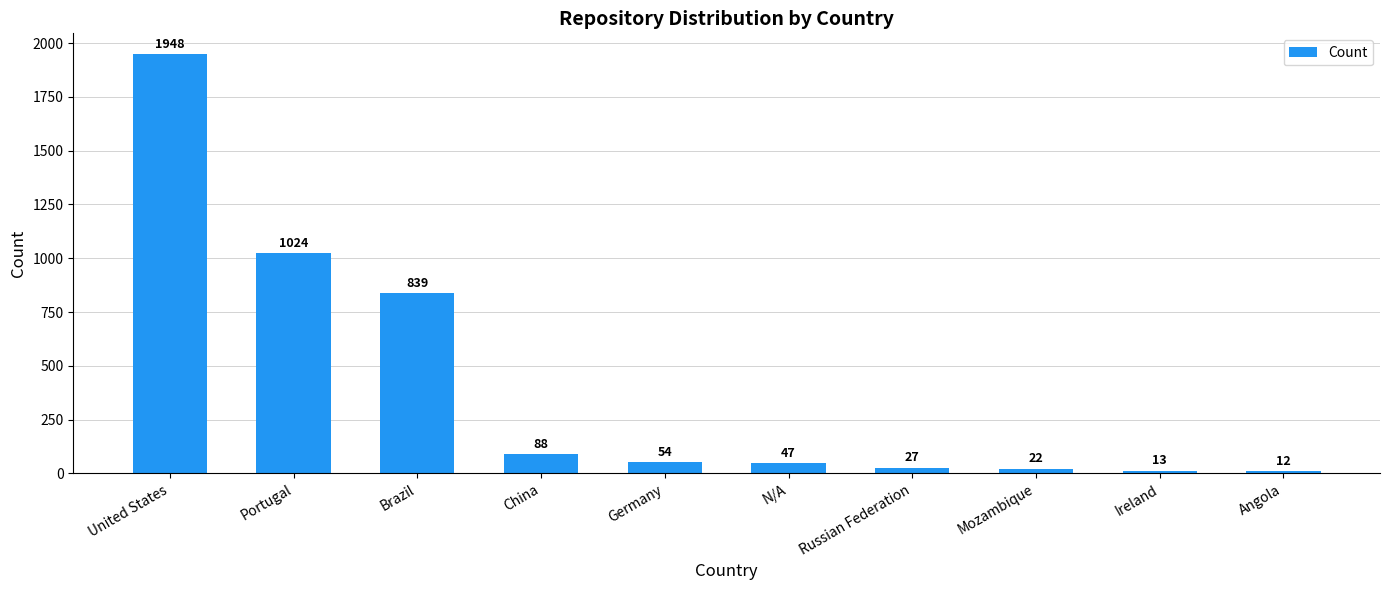

What is the sum of all values?

4074